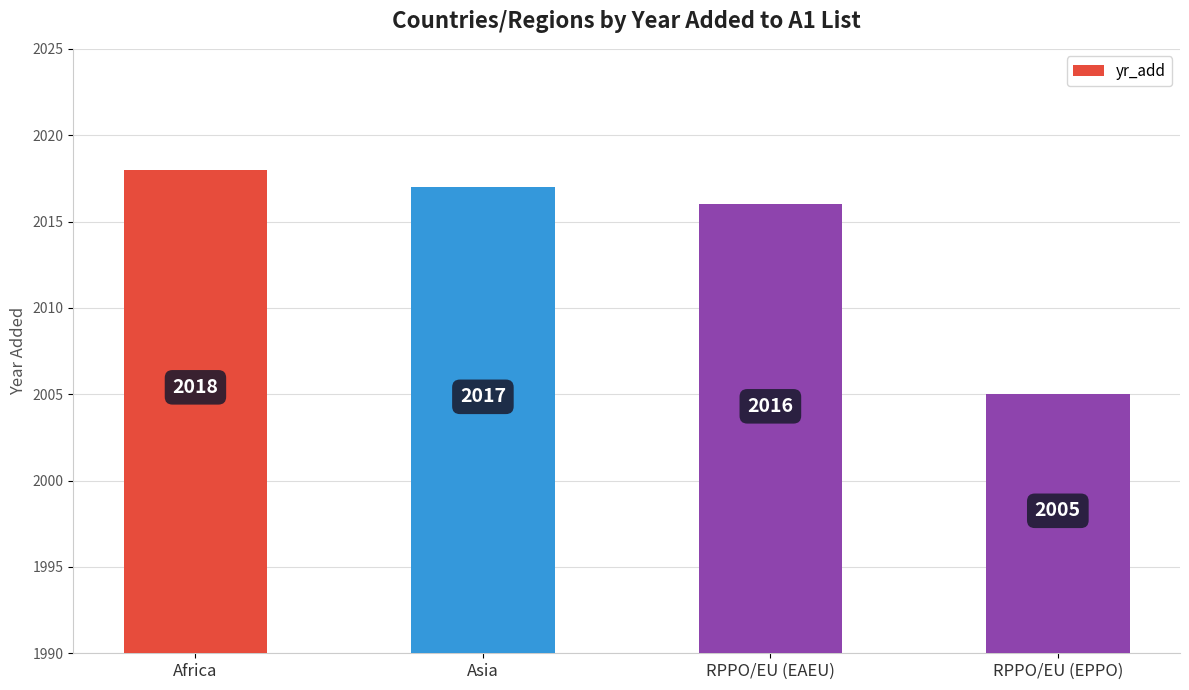

At which category does the chart reach its peak across all series?

Africa